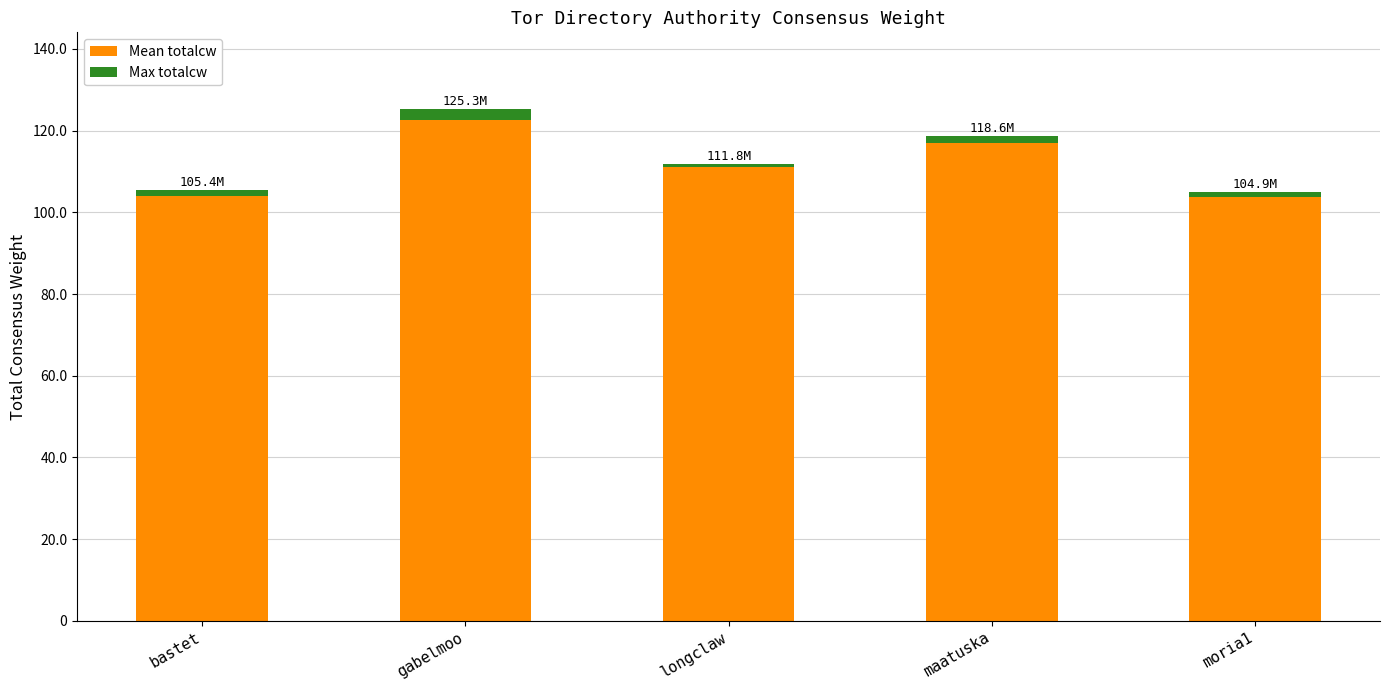

Between bastet and moria1, which series saw the biggest shift?

Mean totalcw